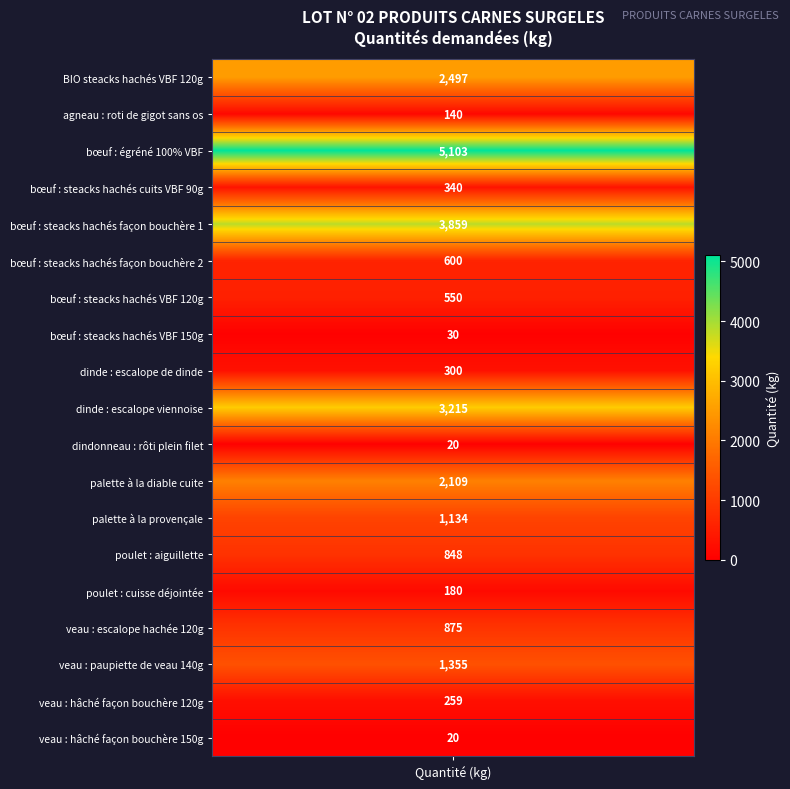

What is the maximum value shown in the chart?

5103